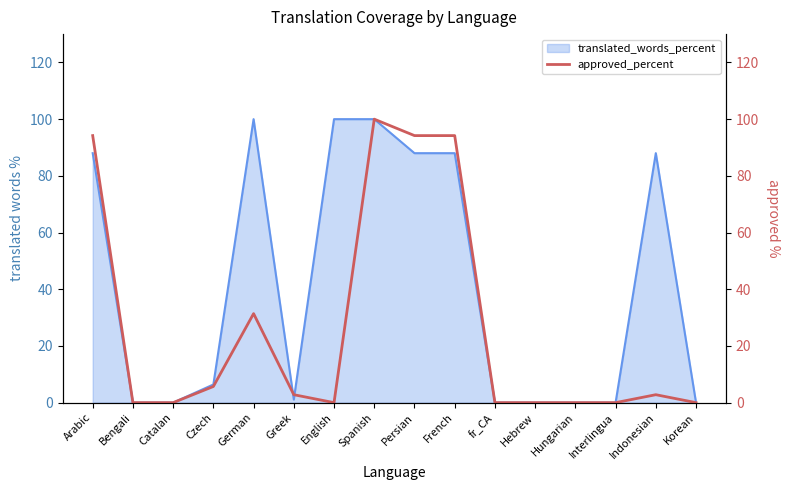

Read the translated_words_percent value at Persian.

88.0